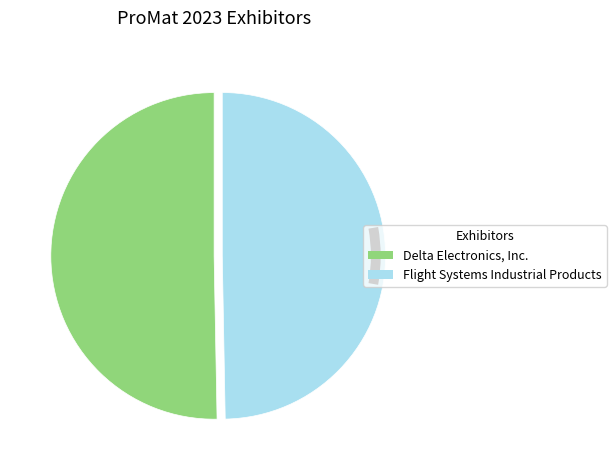

To the nearest percent, what is the combined percentage of Delta Electronics, Inc. and Flight Systems Industrial Products?

100%